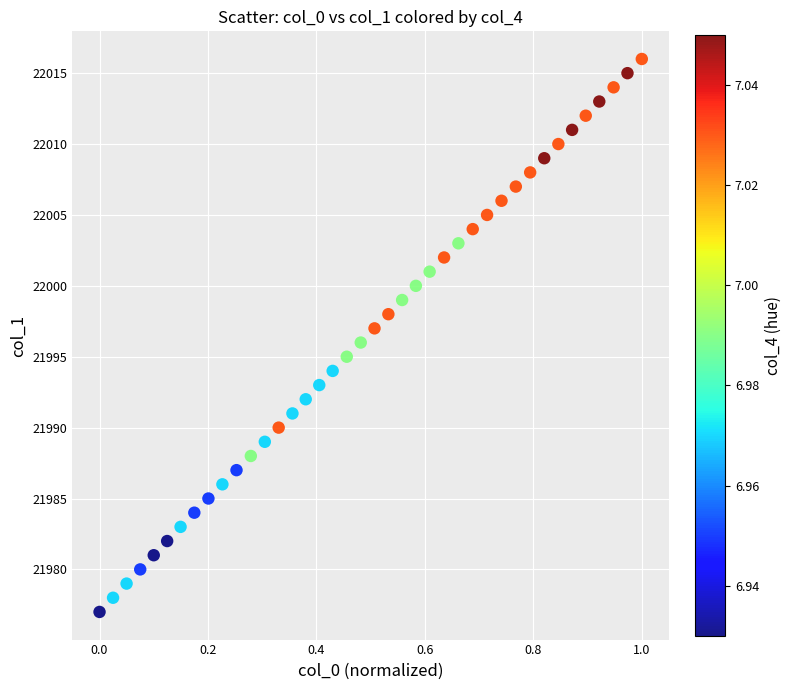

What is the range of Y values (max minus min)?

39